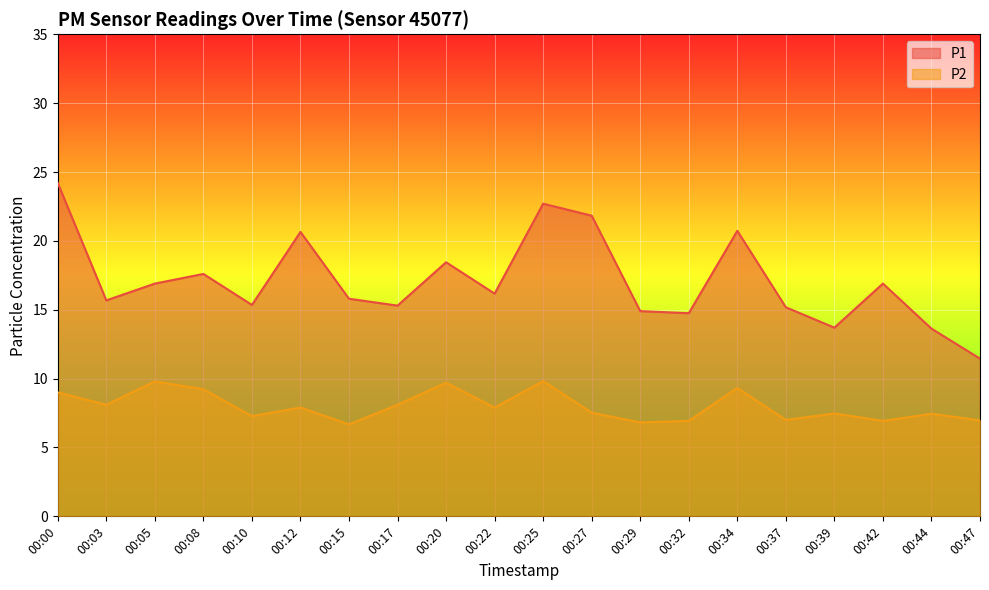

How many lines are shown in the chart?

2